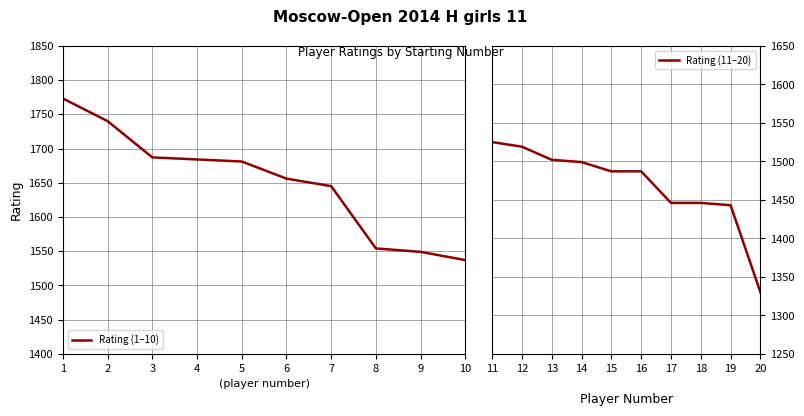

List the labels in order of Rating (1–10) value, largest first.

1, 2, 3, 4, 5, 6, 7, 8, 9, 10